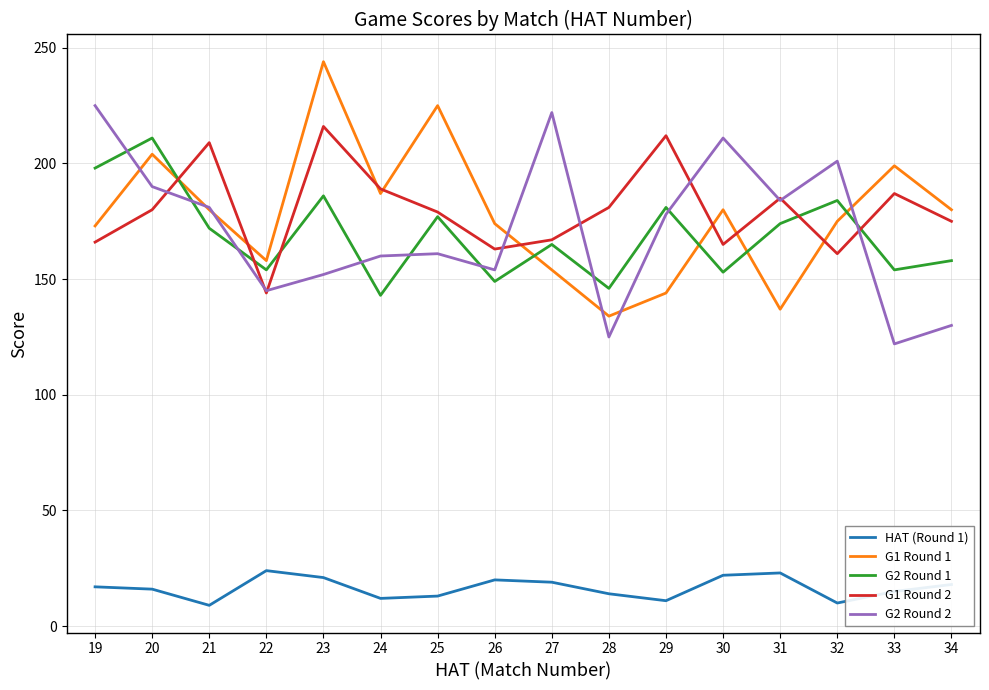

True or false: G1 Round 2 has a value of 187 at 33.

True